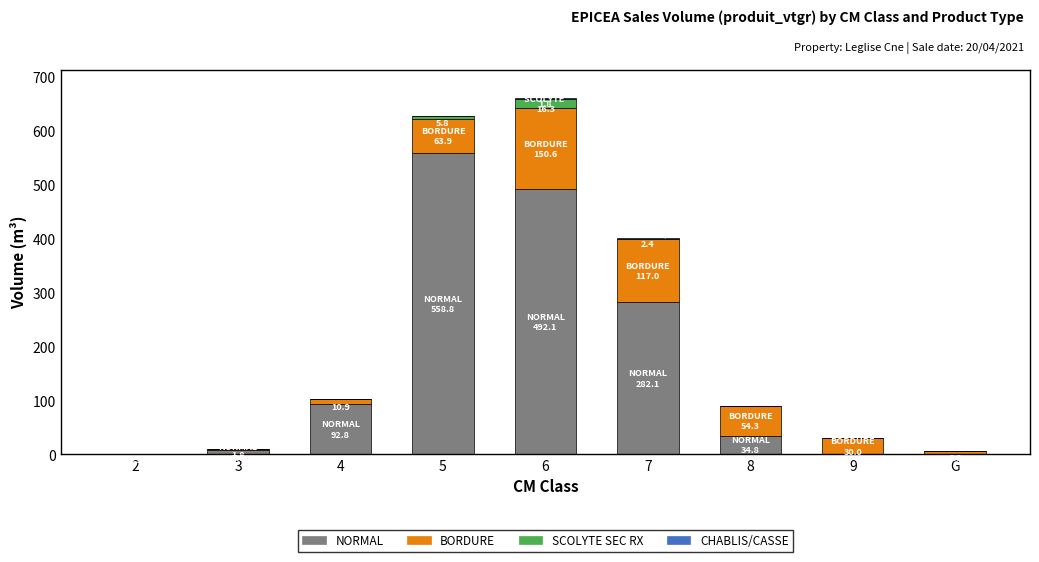

Is it true that NORMAL equals -389.8 at G?

False